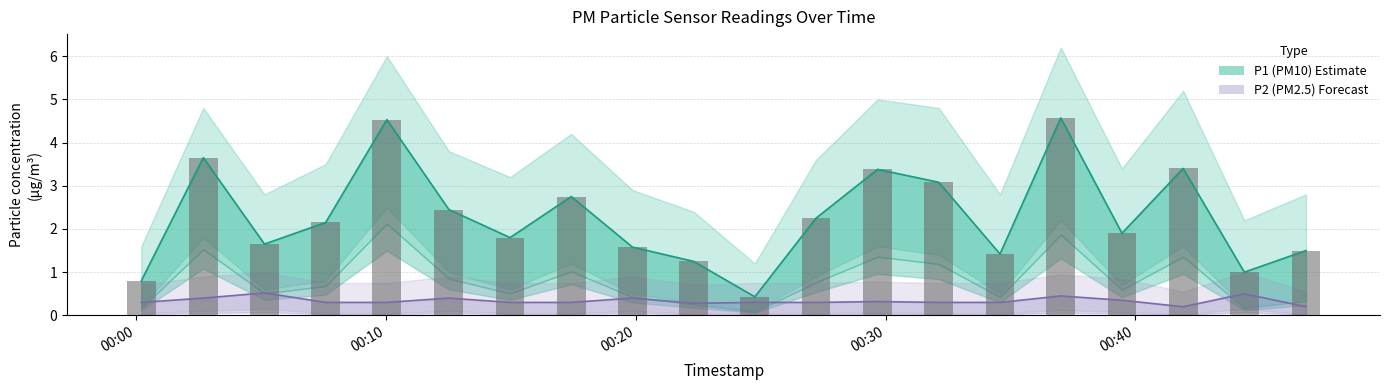

What is the sum of all P1 (PM10) values?

45.5